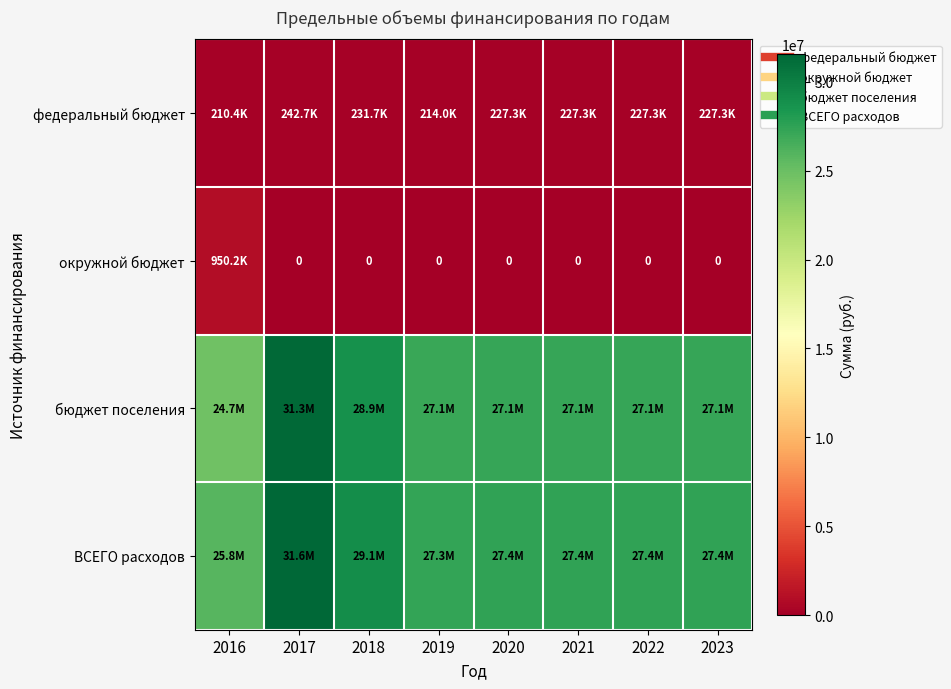

Which category has the highest value in the ВСЕГО расходов series?

2017